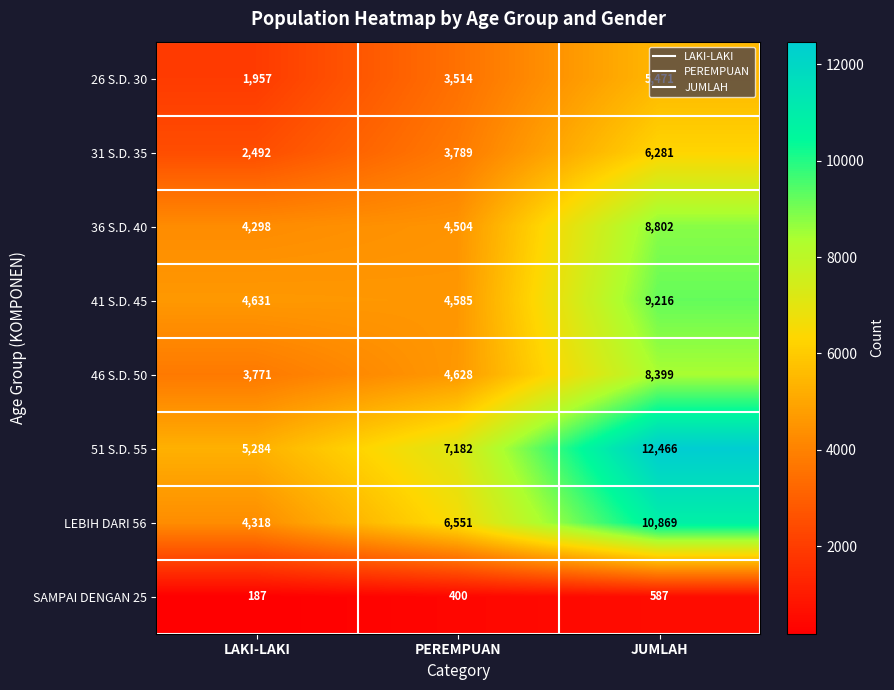

At which category does the chart reach its peak across all series?

JUMLAH